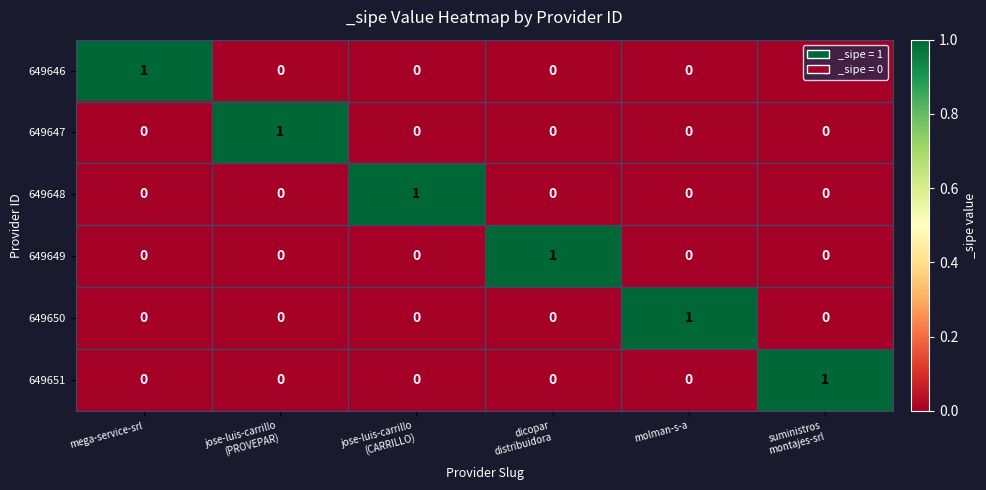

How many 649650 values are between 0 and 1?

6